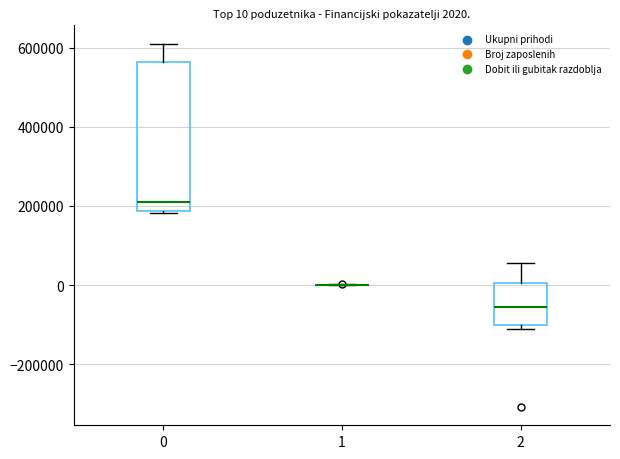

Which box is the tallest, from its lower edge to its upper edge?

0